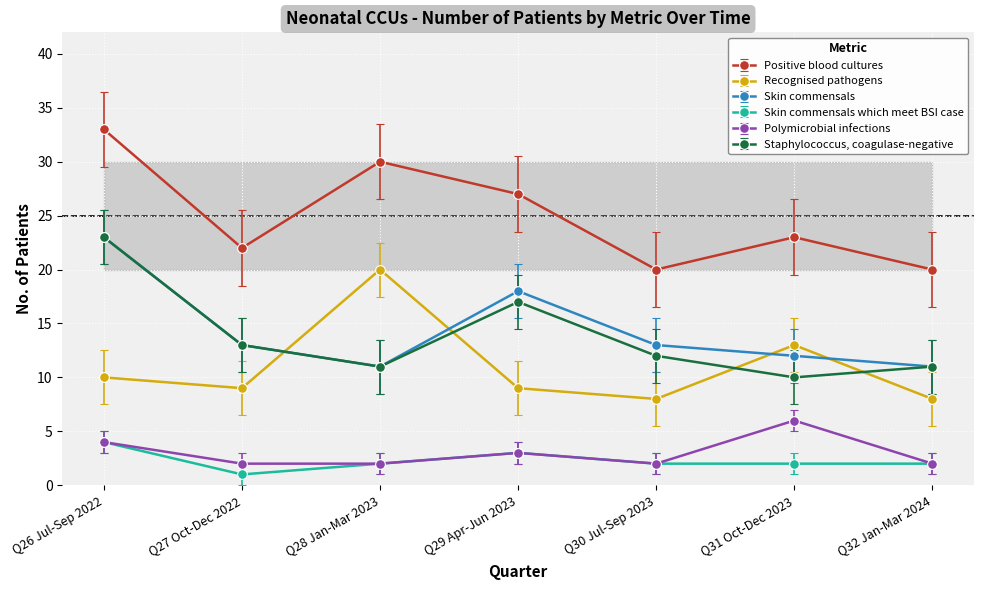

Rank the series at Q31 Oct-Dec 2023 from lowest to highest value.

Skin commensals which meet BSI case, Polymicrobial infections, Staphylococcus, coagulase-negative, Skin commensals, Recognised pathogens, Positive blood cultures